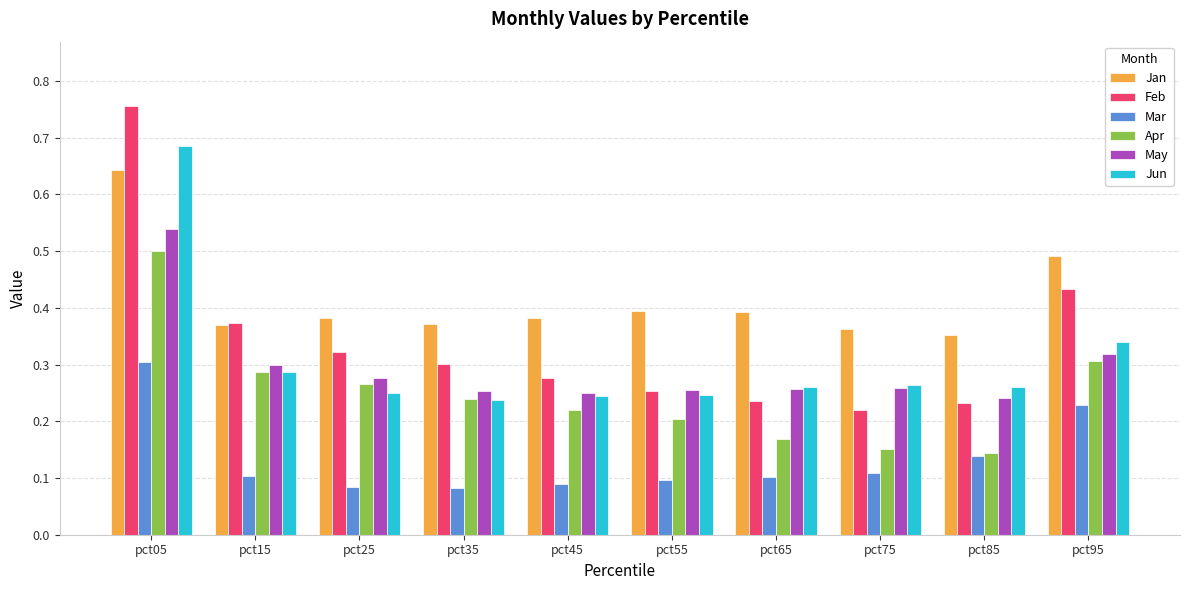

Does the chart contain stacked bars?

No